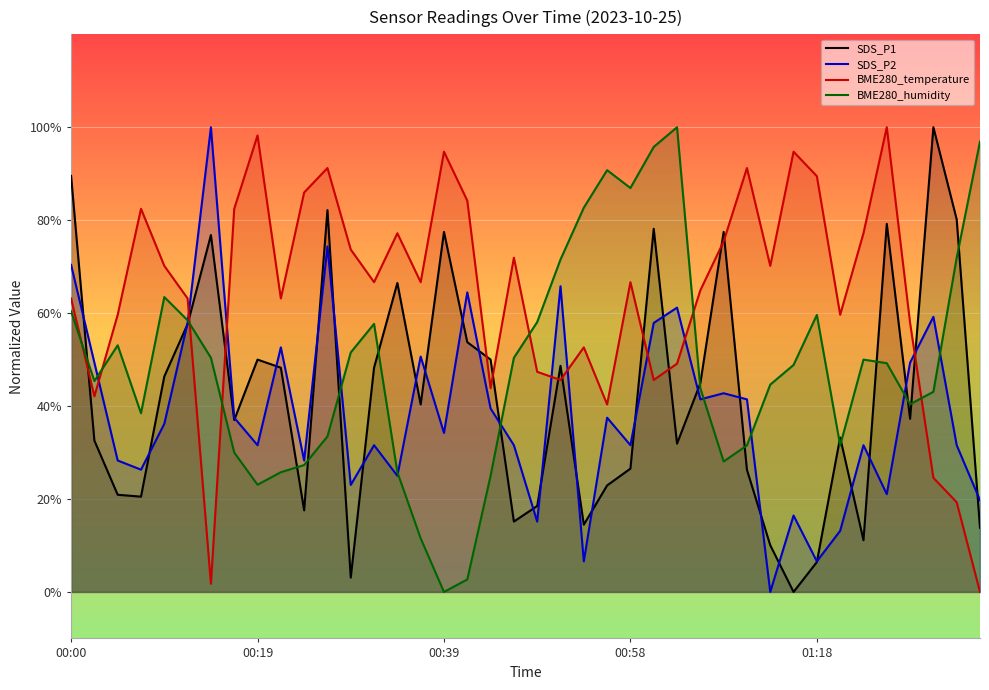

List the series in order of their peak value, highest first.

SDS_P1, SDS_P2, BME280_temperature, BME280_humidity